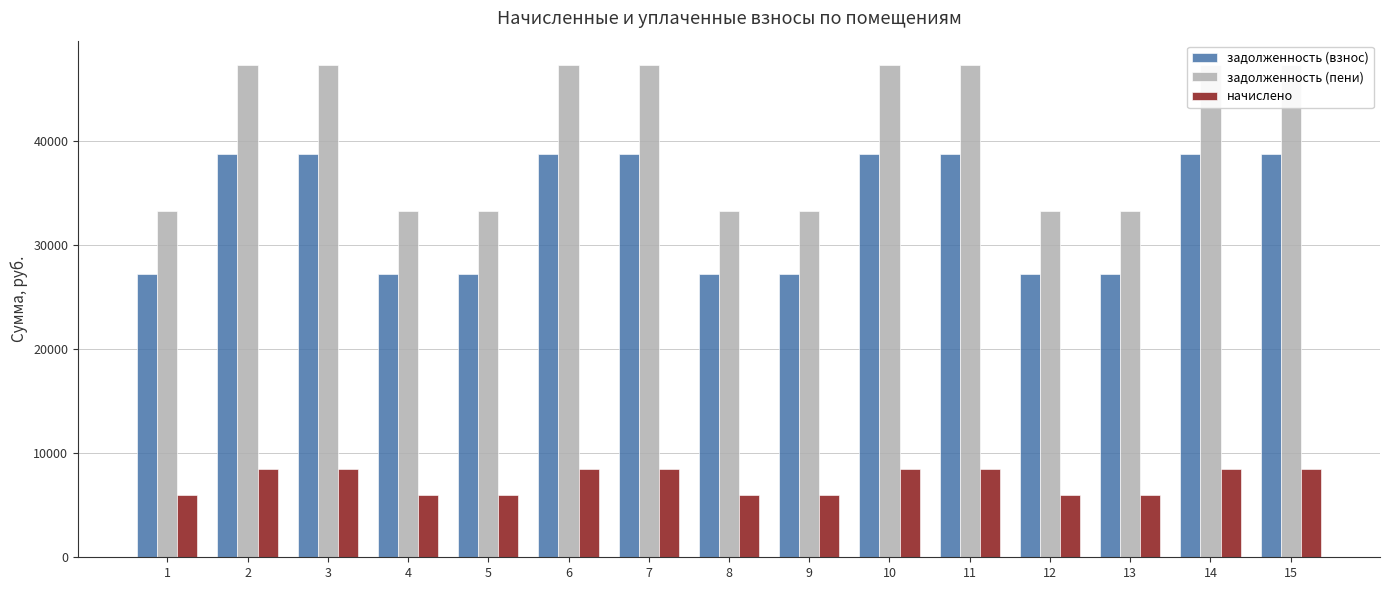

At which label is задолженность (взнос) closest to 32964?

1